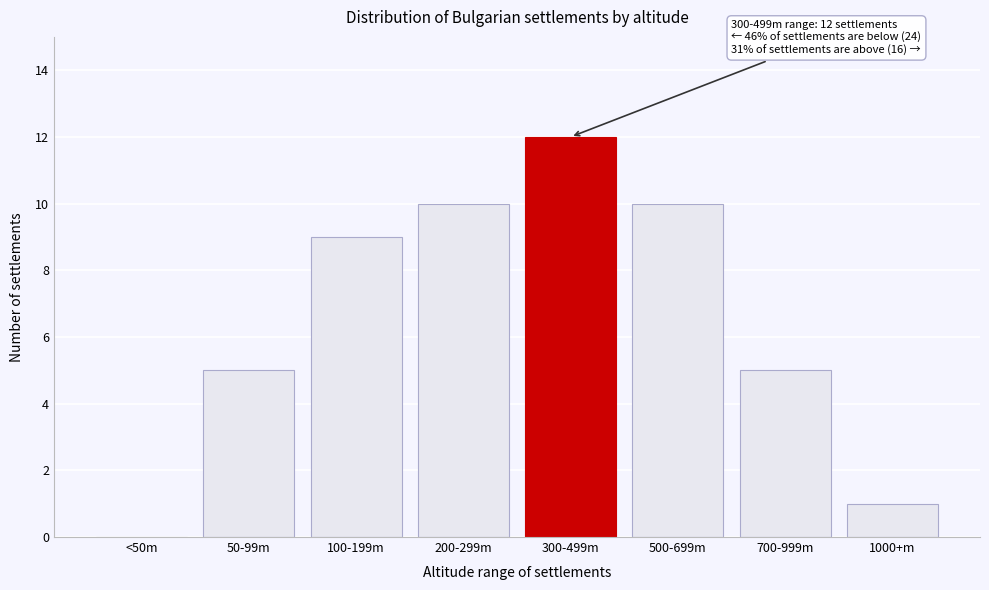

Reading right to left, extract all data points from this chart.

1000+m=1	700-999m=5	500-699m=10	300-499m=12	200-299m=10	100-199m=9	50-99m=5	<50m=0